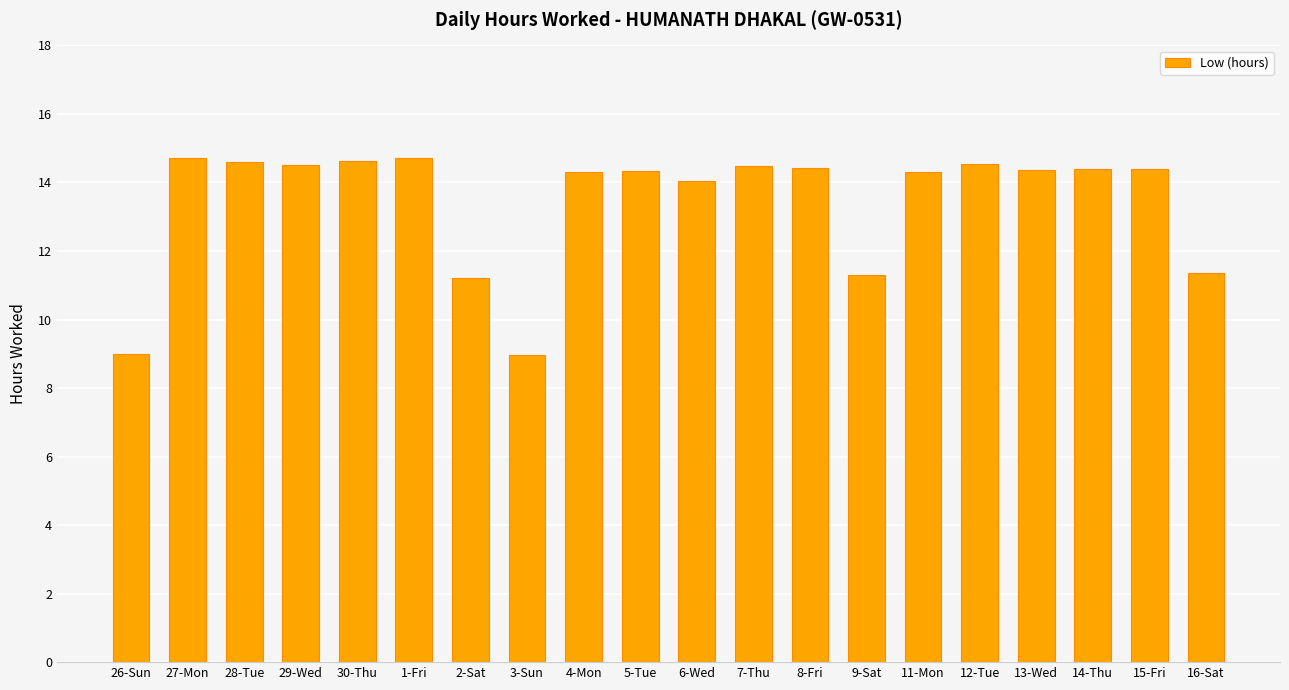

The value at 4-Mon is 14.3. True or false?

True